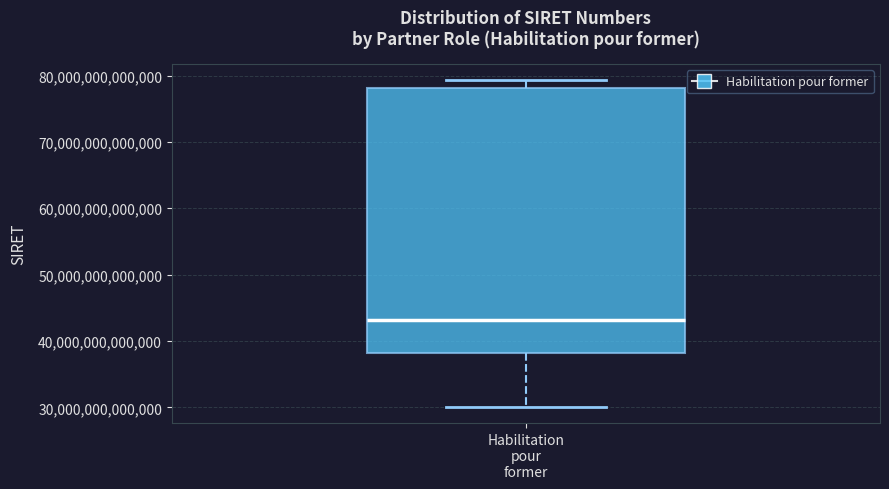

Where does the lower whisker of the box for Habilitation pour former end on the y-axis? The values are not printed on the chart, so give them approximately, as read against the axis.

30000000000000